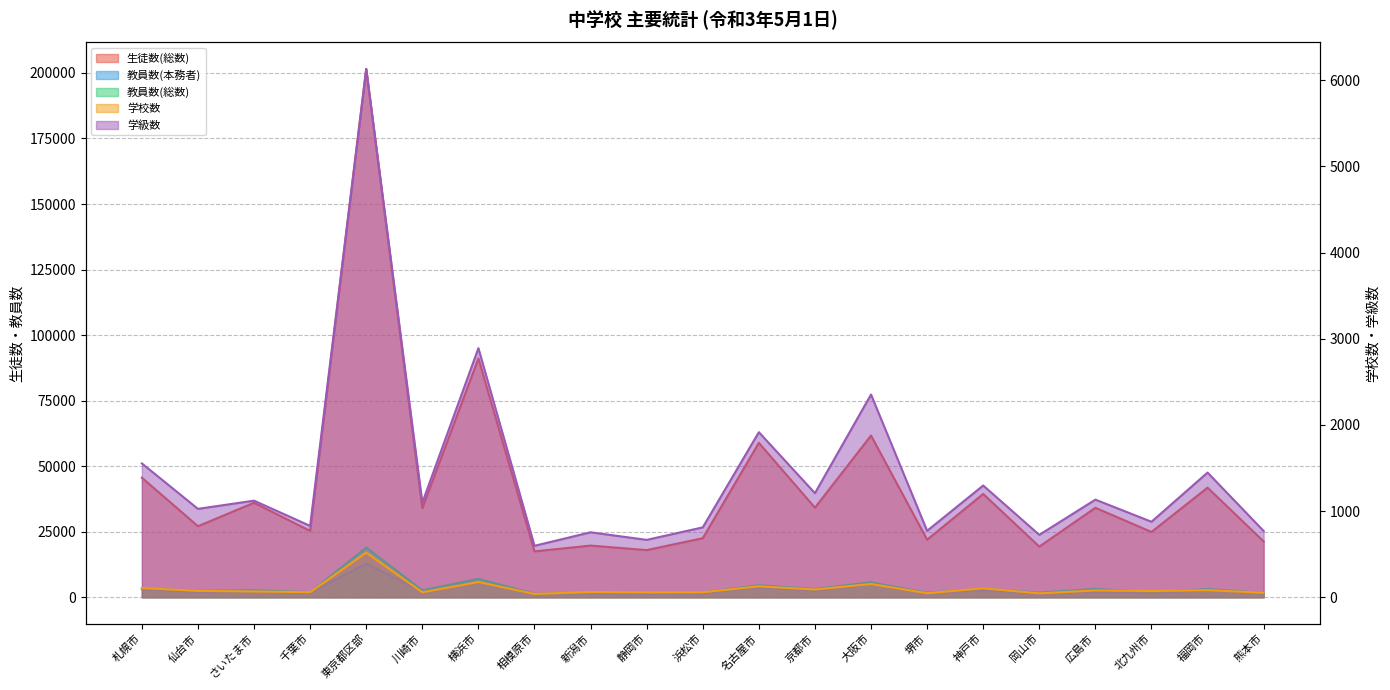

What is the sum of the 学級数 values at 熊本市 and 横浜市?

3660